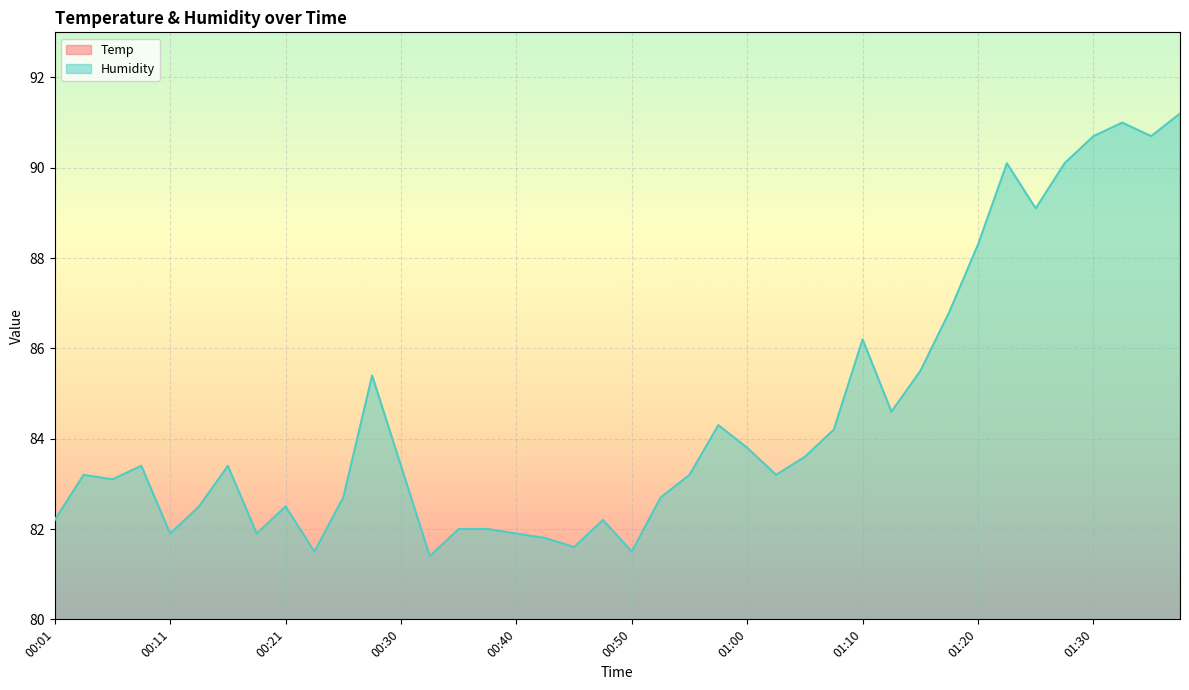

What is the difference between the second highest and second lowest values in the Humidity series?

9.5